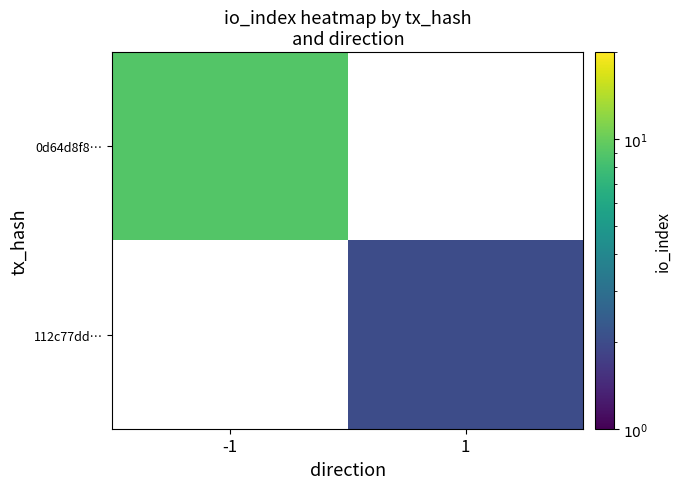

List the labels in order of 0d64d8f8… value, largest first.

-1, 1